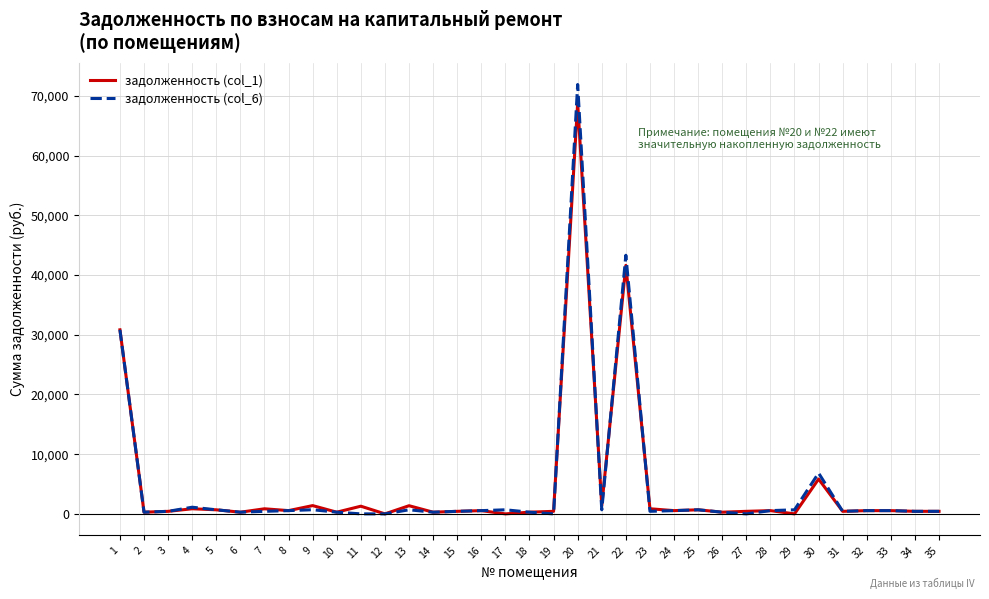

Is this an area chart (filled region under the line)?

No